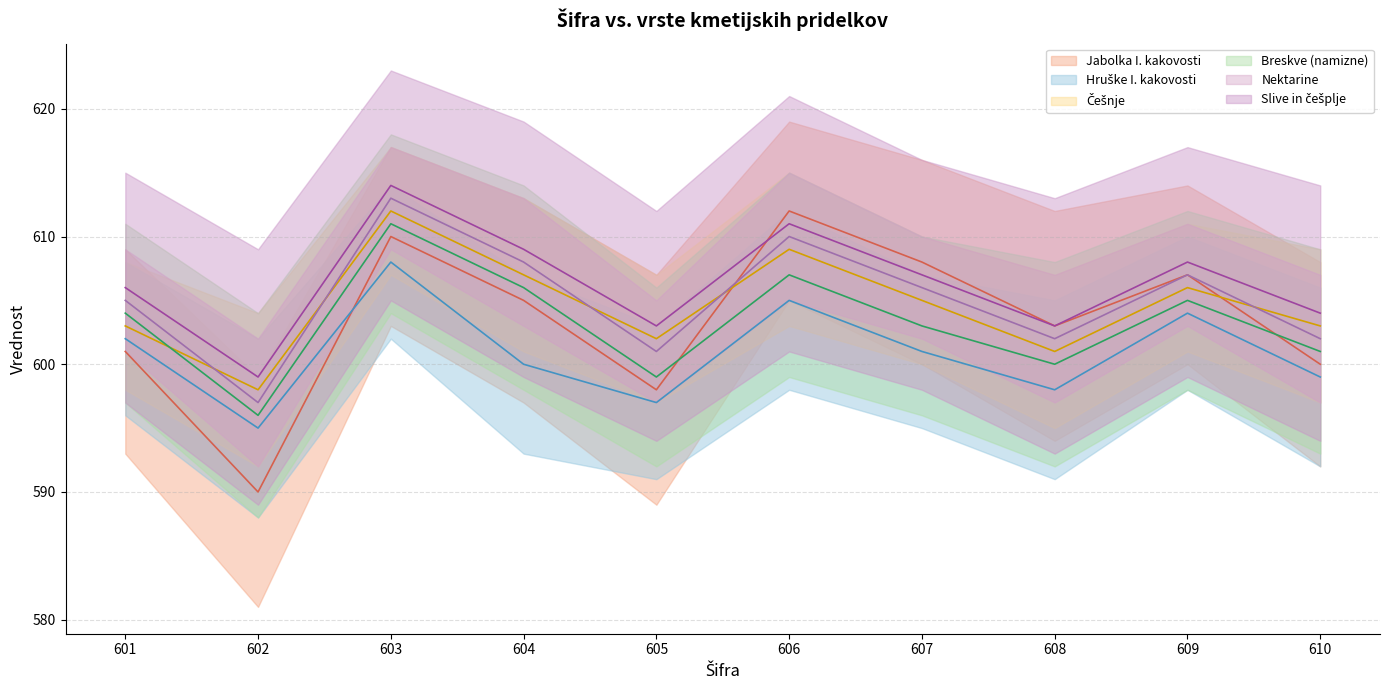

What are all the series names shown in the legend?

Jabolka I. kakovosti, Hruške I. kakovosti, Češnje, Breskve (namizne), Nektarine, Slive in češplje